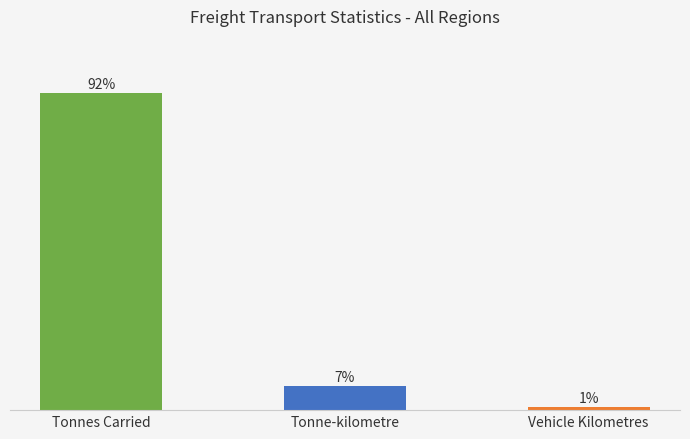

Which label corresponds to the largest value in the chart?

Tonnes Carried